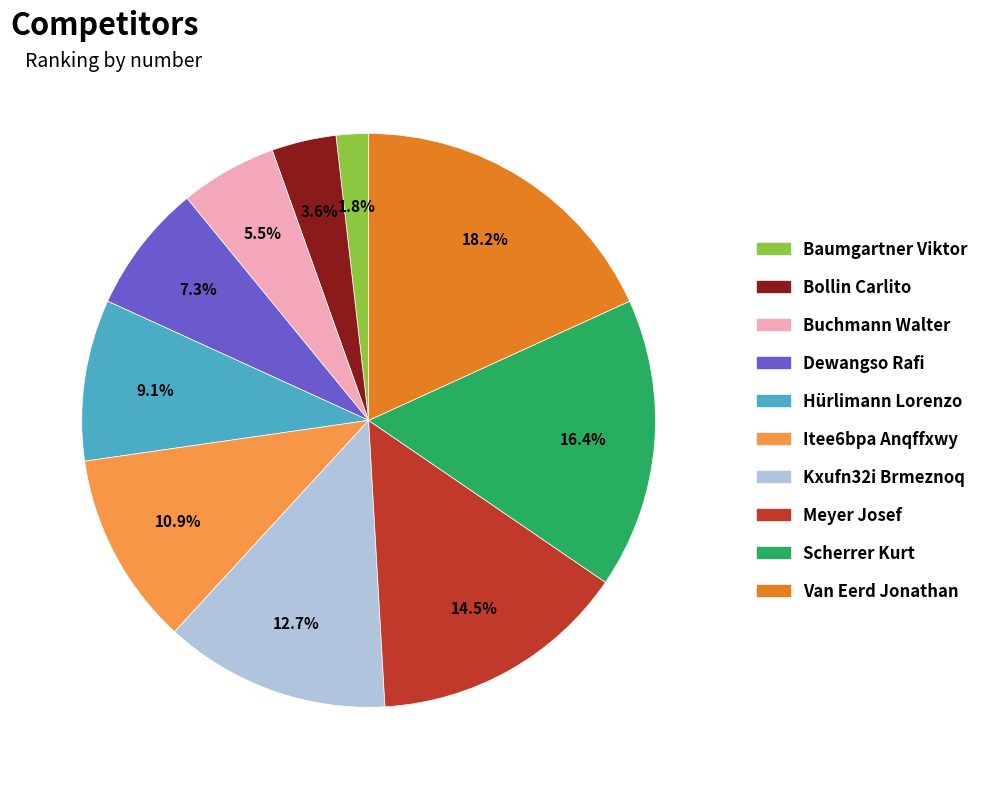

What is the total percentage of Hürlimann Lorenzo and Meyer Josef?

23.6%